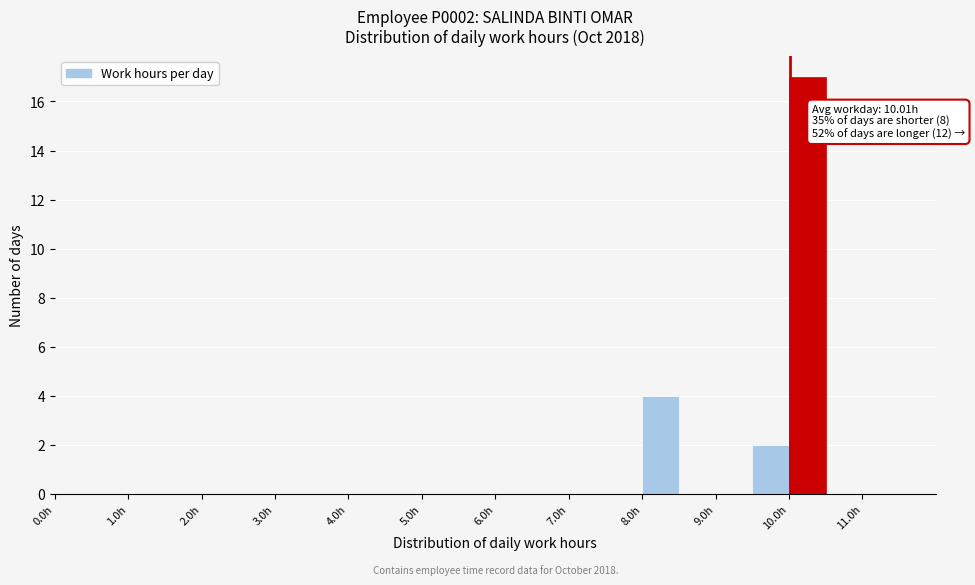

Which range on the x-axis has the tallest bar?

10.0 to 10.5